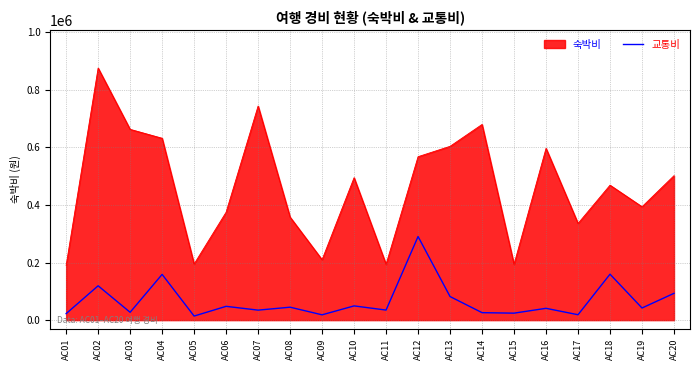

Rank the series by their maximum value, from lowest to highest.

교통비, 숙박비